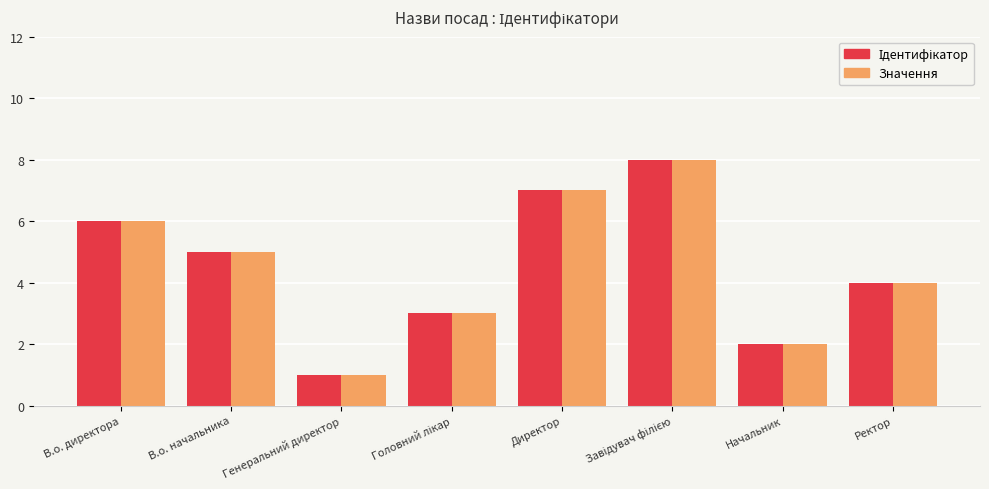

What is the difference between the Значення values at Генеральний директор and В.о. директора?

5